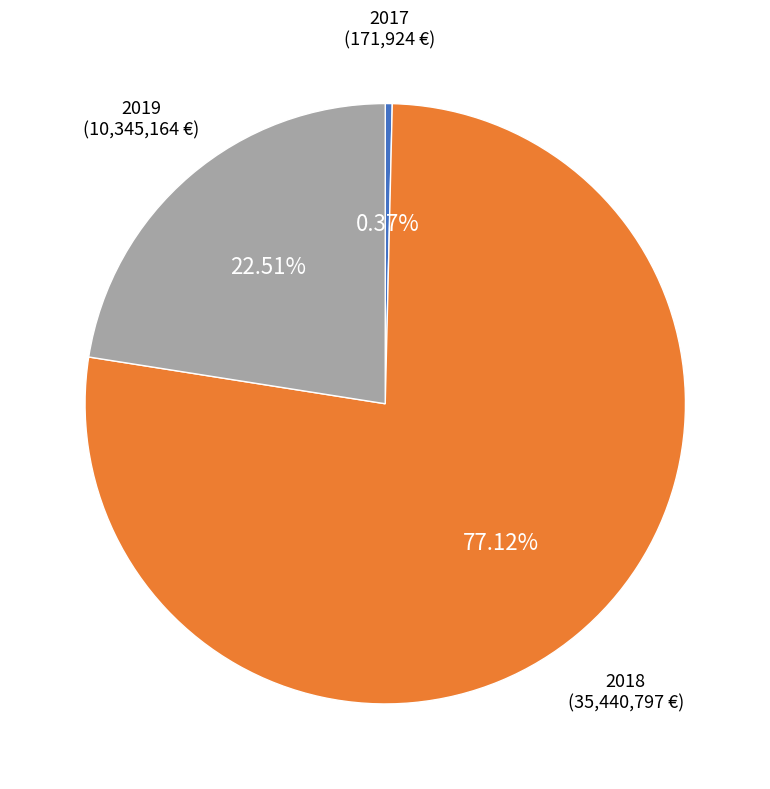

What percentage is the 2018 slice, to the nearest percent?

77%